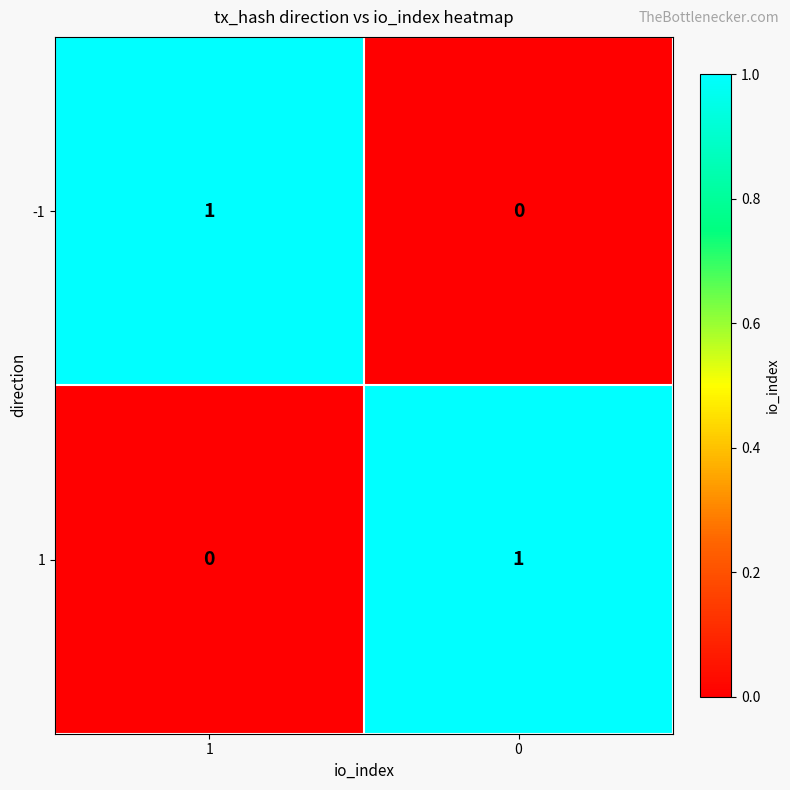

Rank the series at 1 from lowest to highest value.

1, -1